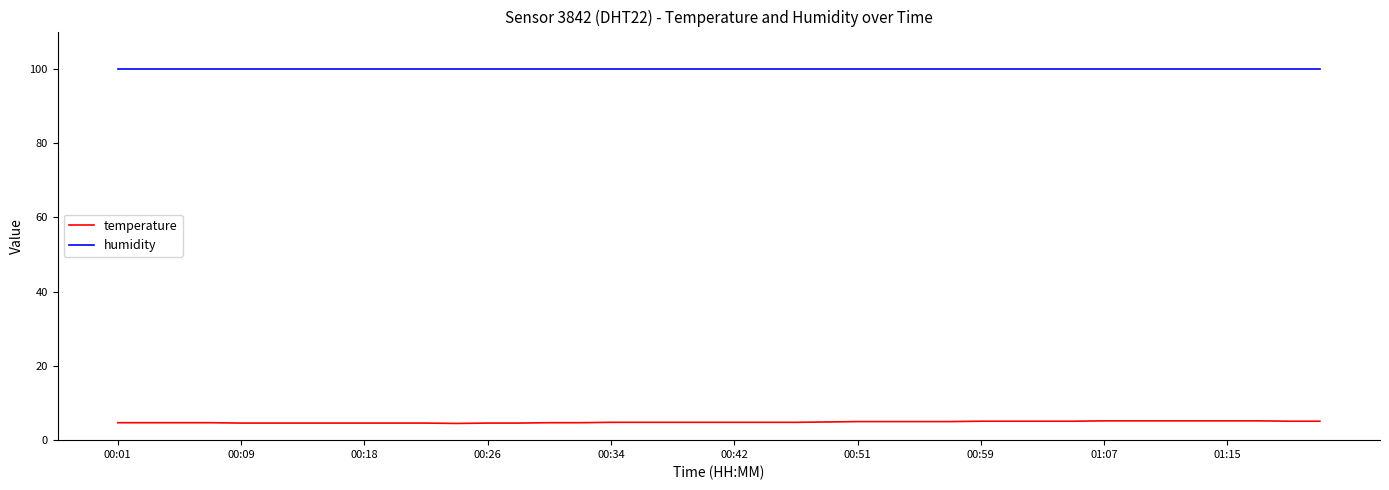

What is the minimum value shown in the chart?

4.5